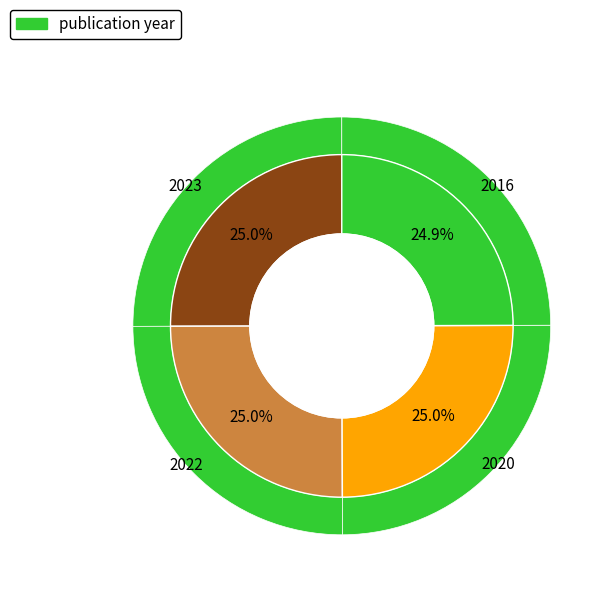

True or false: 2022 accounts for 15% of the total.

False